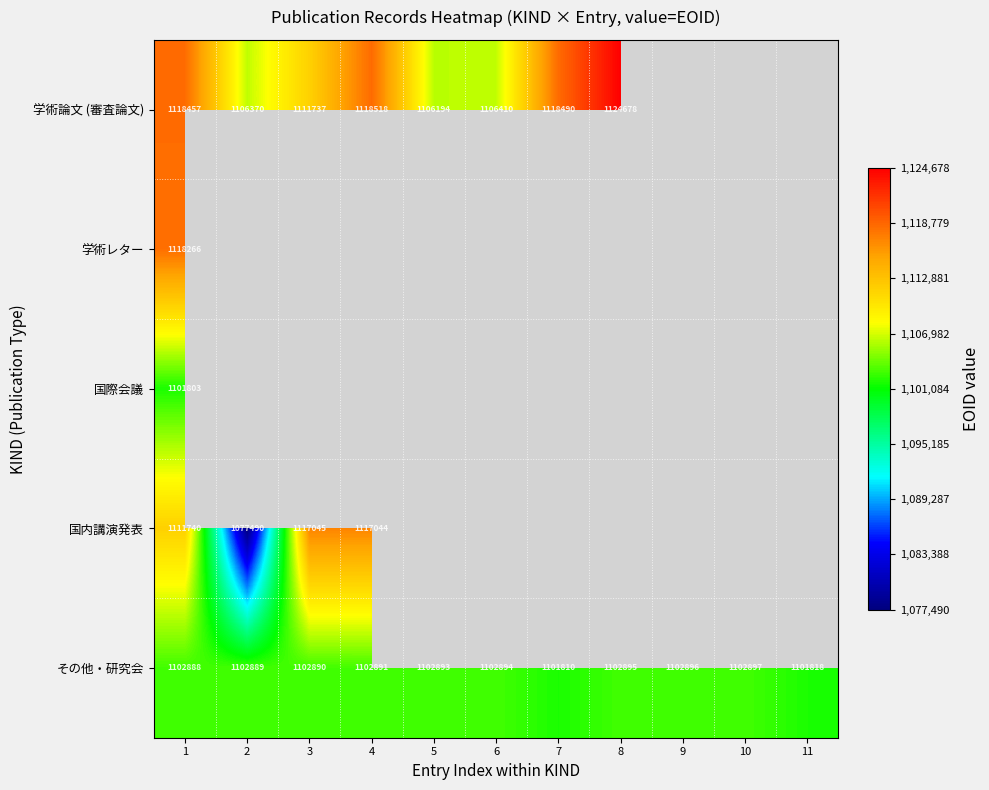

Count the number of data series in this chart.

5